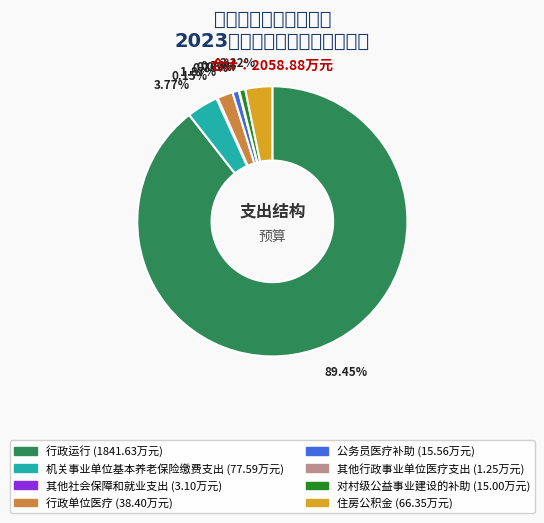

What is the total percentage of 对村级公益事业建设的补助 and 行政运行?

90.2%